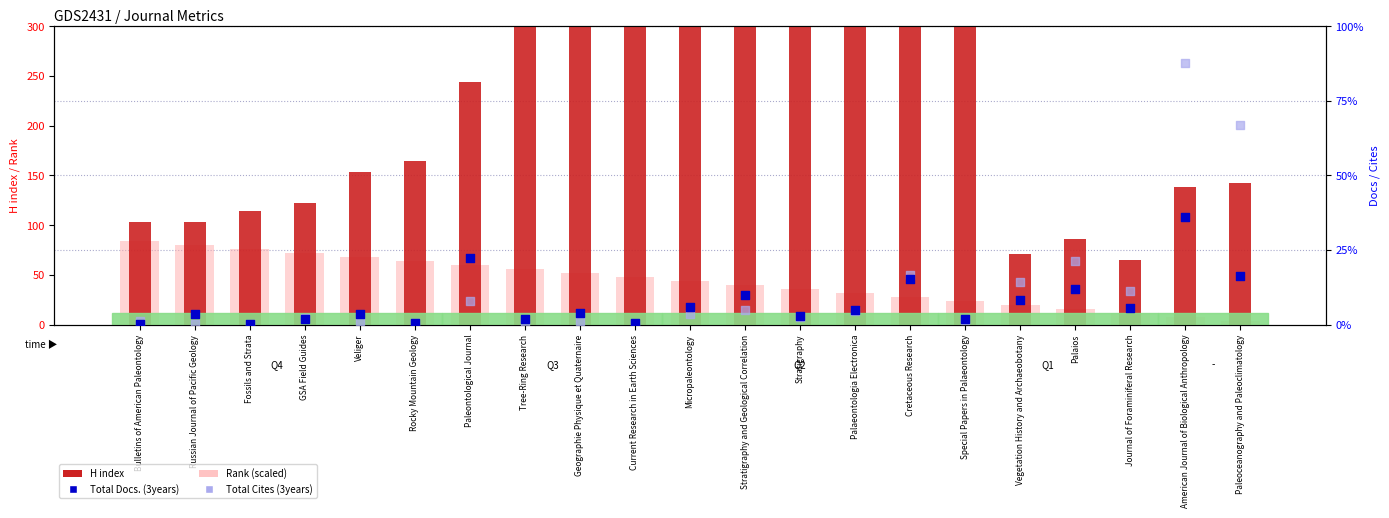

Which series has the largest total across all categories?

H index